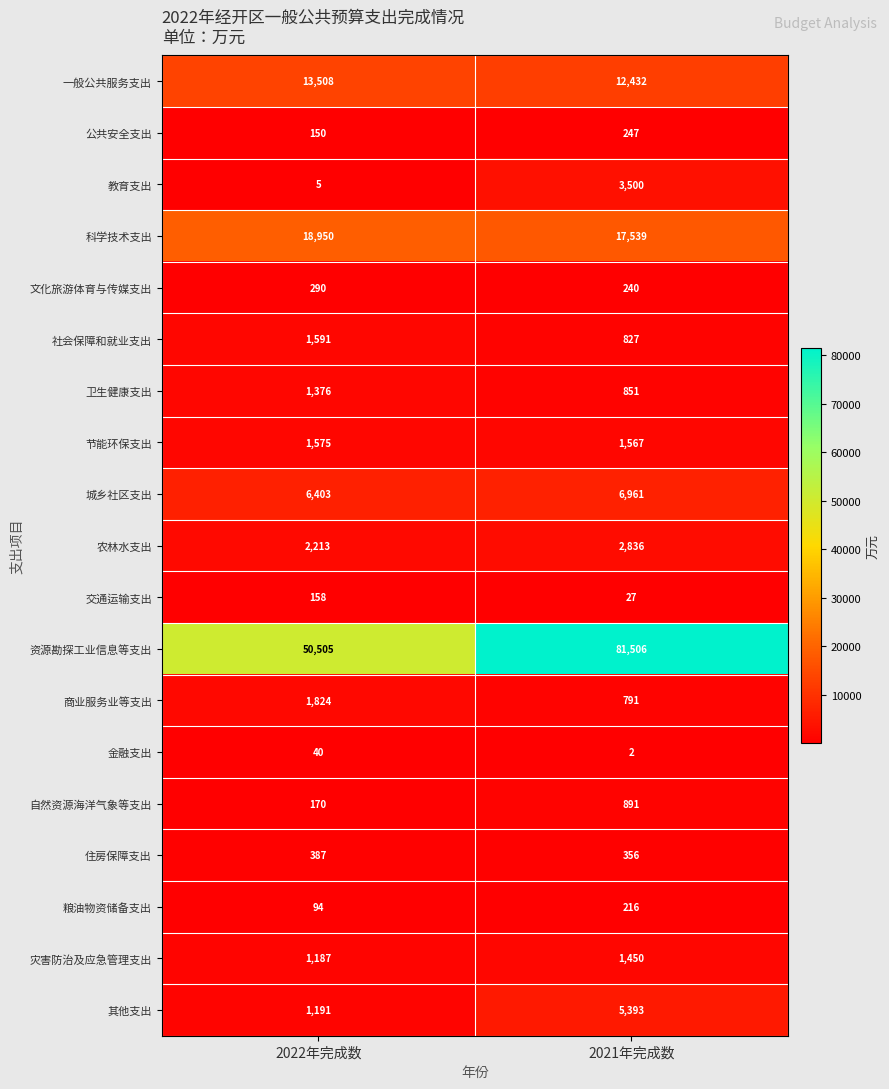

What is the difference between the maximum and minimum values in the 一般公共服务支出 series?

1076